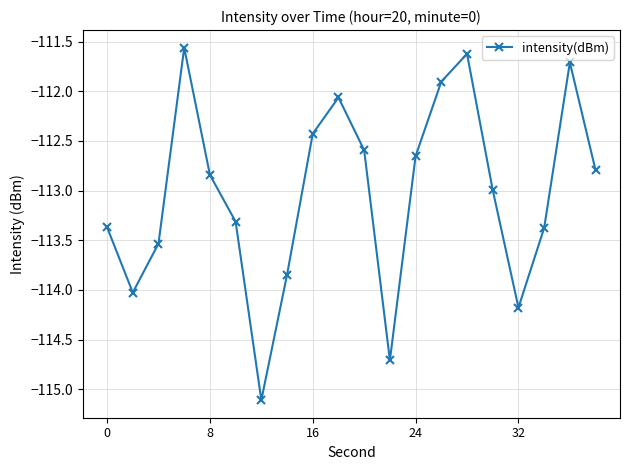

What is the difference between the maximum and minimum values?

3.5